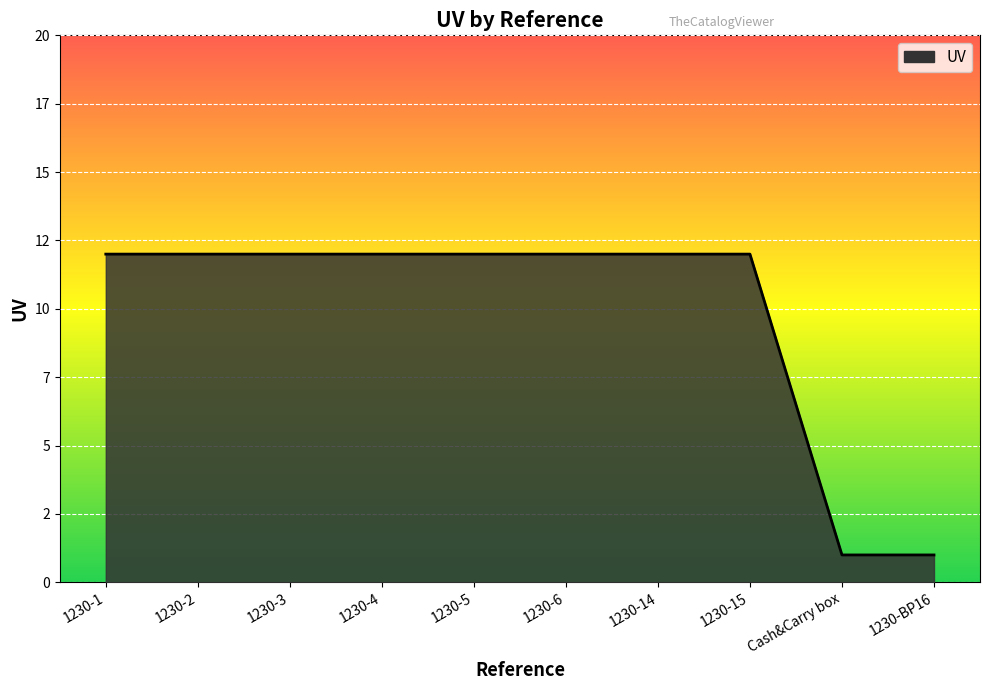

Reading left to right, transcribe all the data shown in this chart.

12	12	12	12	12	12	12	12	1	1